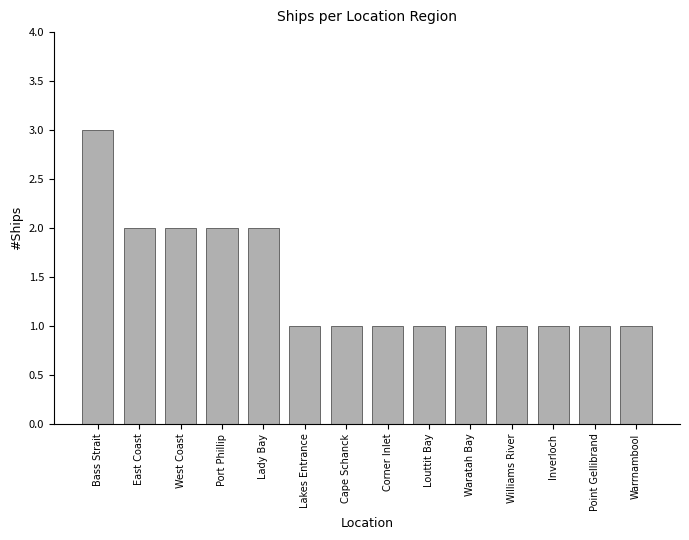

What is the difference between the maximum and second lowest values?

2